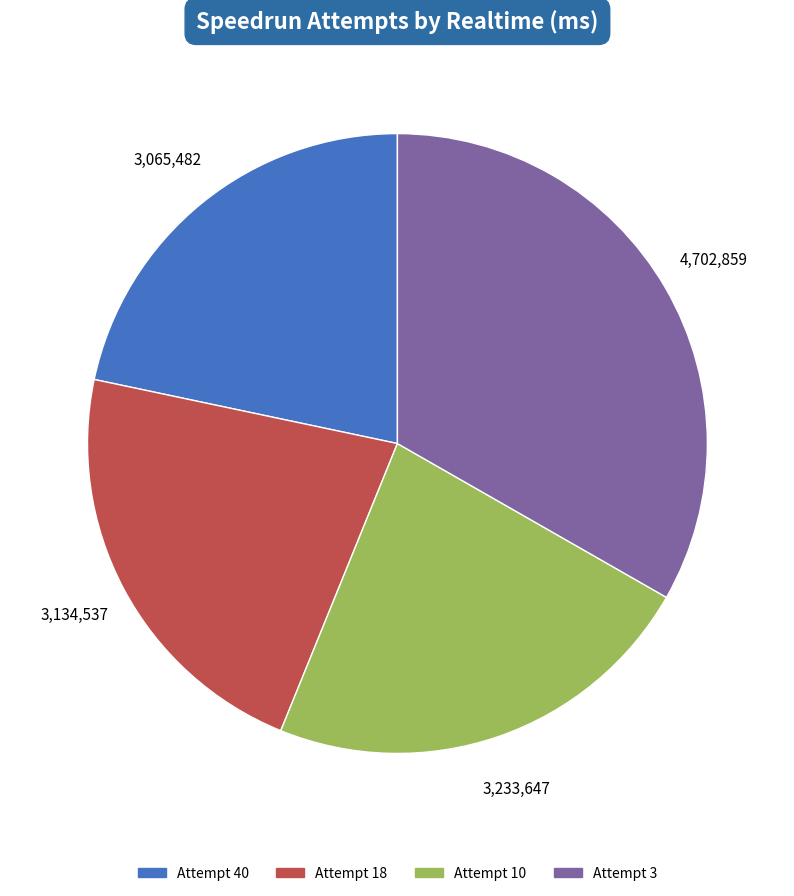

Is the sum of Attempt 10 and Attempt 18 greater than half?

No